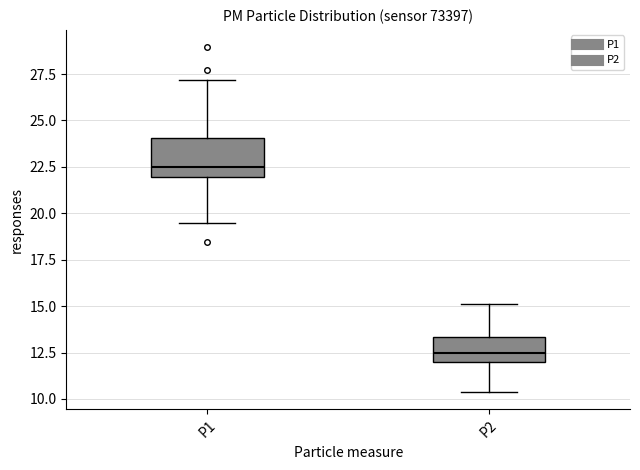

Reading left to right, transcribe this box plot: for each box, give where its median line is, the range the box spans, and where its two whiskers end, as read against the y-axis. The values are not printed on the chart, so give them approximately, as read against the axis.

P1: median 22.5, box 22.0 to 24.0, whiskers 19.5 to 27.0
P2: median 12.5, box 12.0 to 13.5, whiskers 10.5 to 15.0